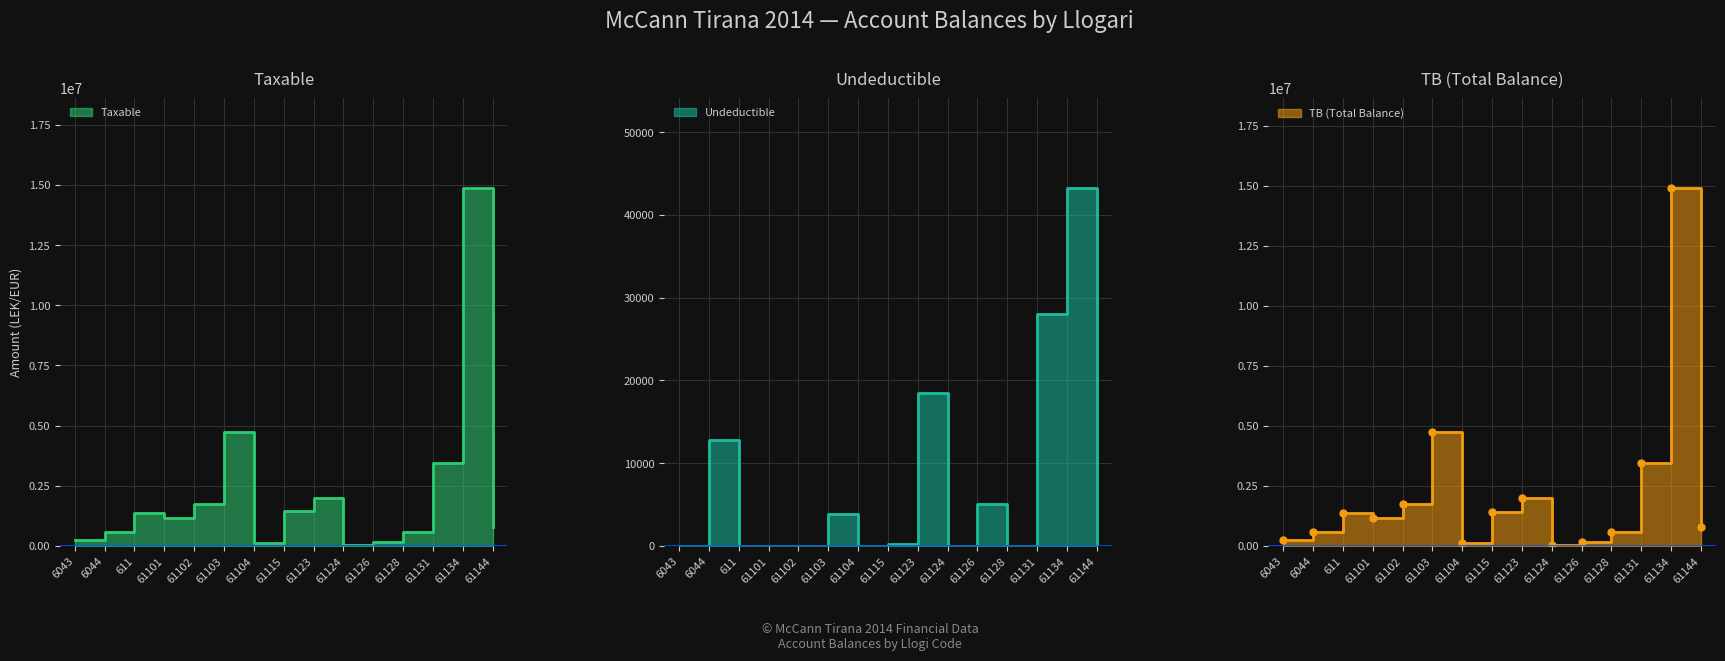

Where is the first local maximum for Undeductible?

6044